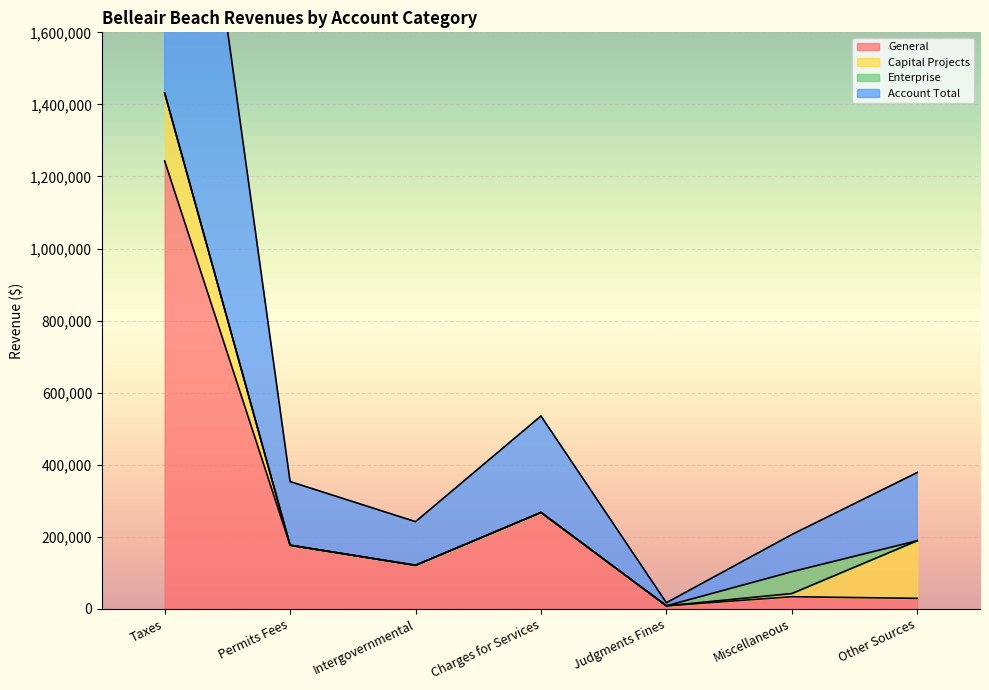

At which category does General reach its first local valley?

Intergovernmental